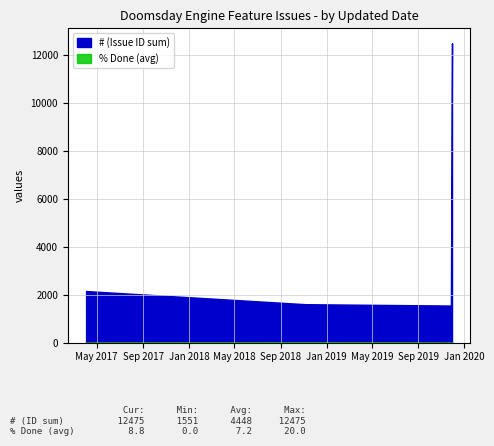

Which series has the largest total across all categories?

# (Issue ID)